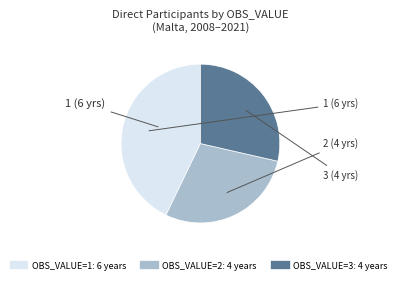

Is there any slice that represents more than half of the pie?

No